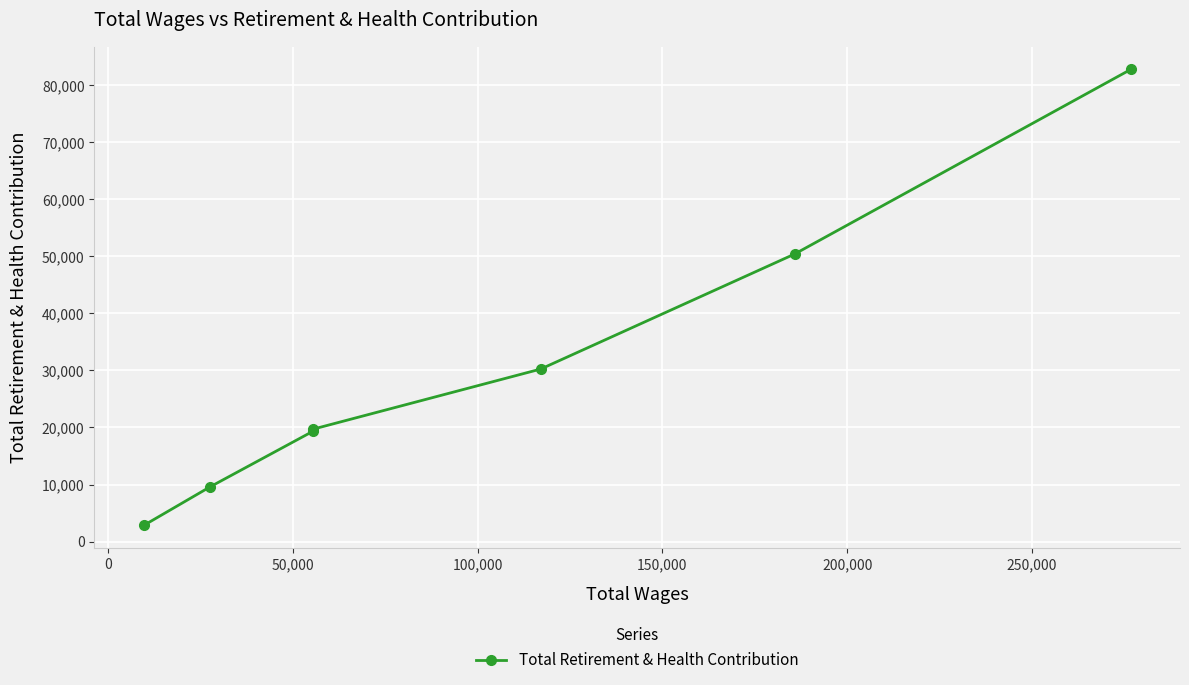

What is the difference between the maximum and second lowest values?

73164